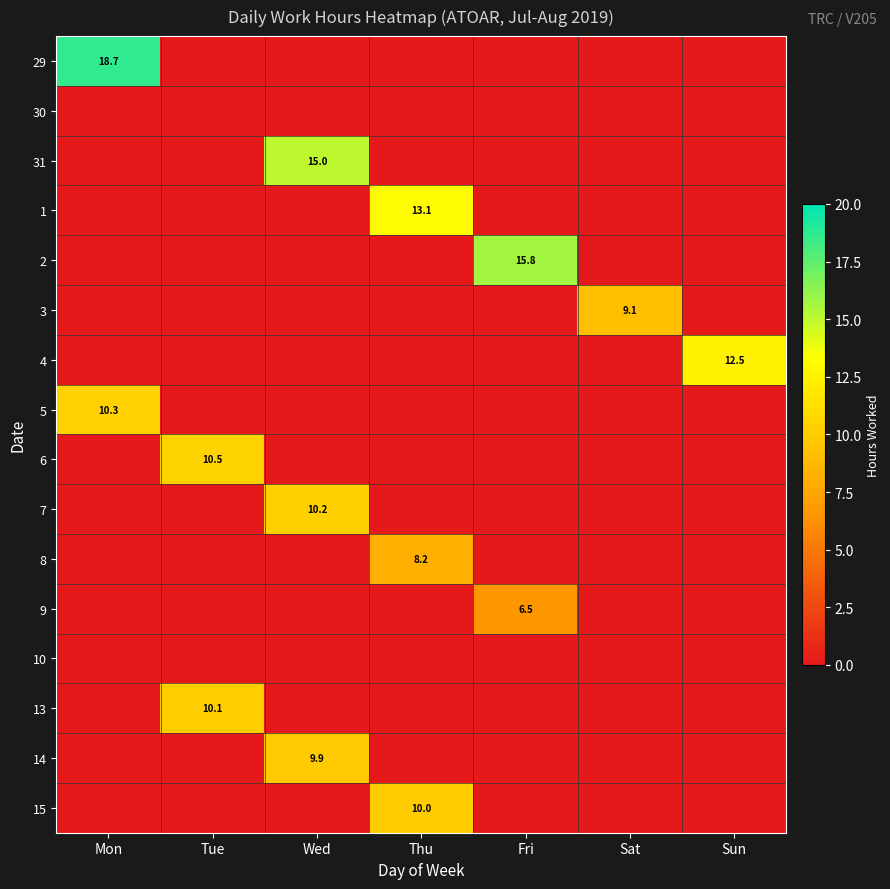

Between Wed and Tue, which is larger?

Wed